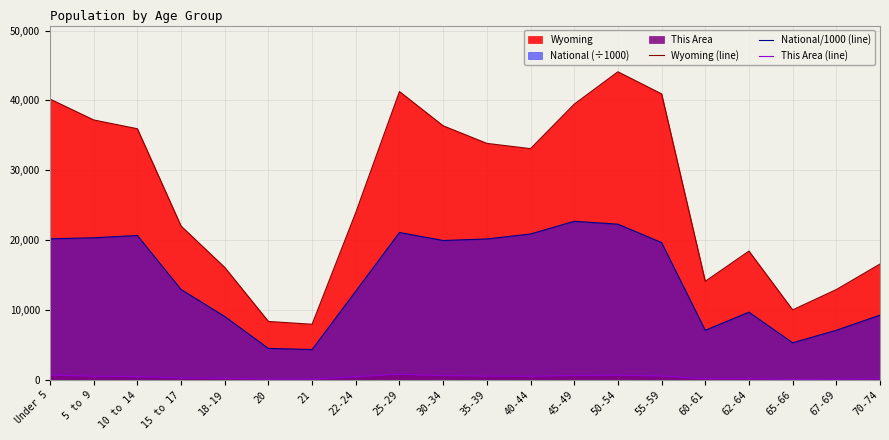

Rank the series by their average value, from highest to lowest.

Wyoming (line), National/1000 (line), This Area (line)